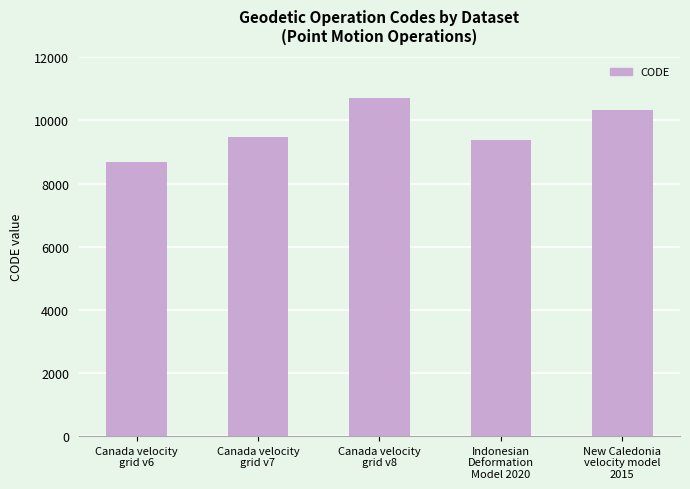

What is the label of the 3rd bar from the left?

Canada velocity
grid v8